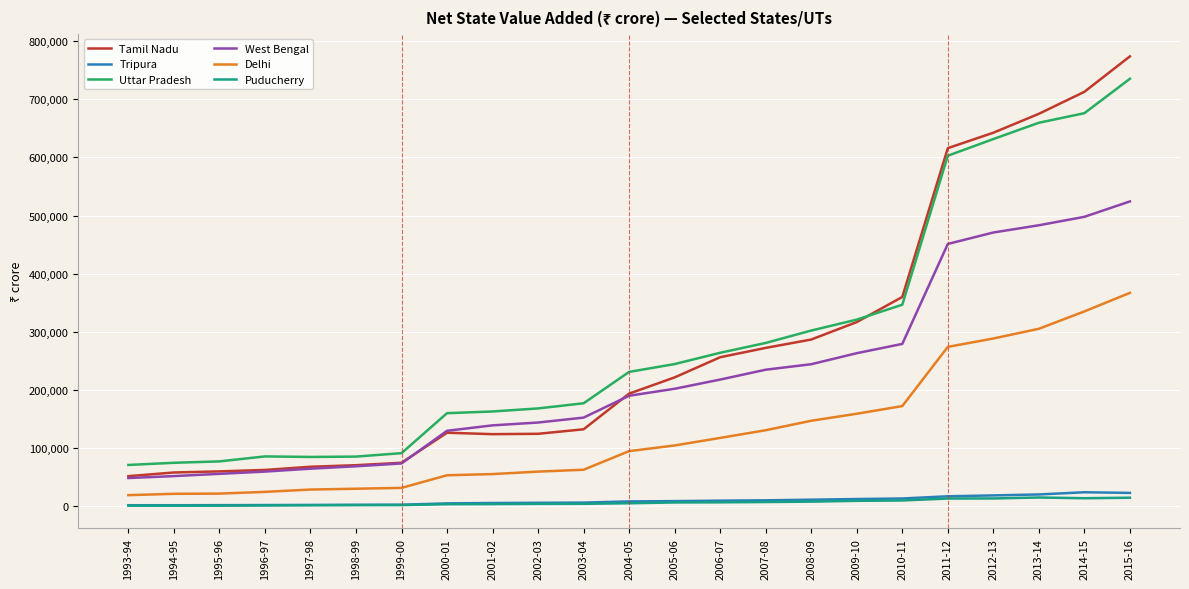

True or false: Puducherry and Delhi cross at least once.

False